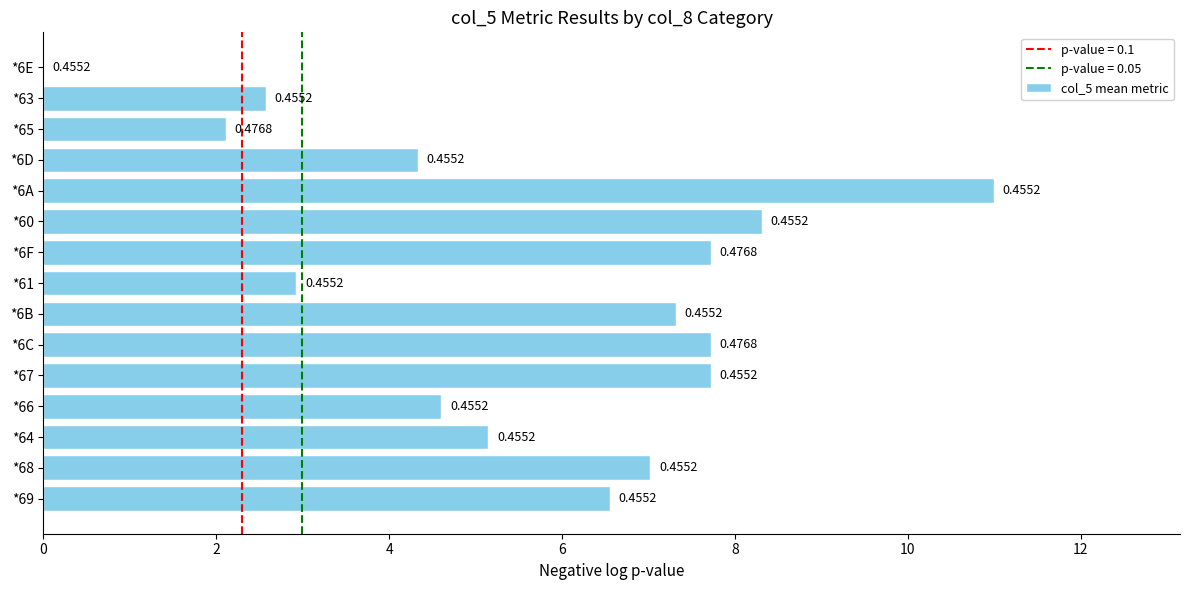

Are the bars grouped side by side (vs. stacked)?

No